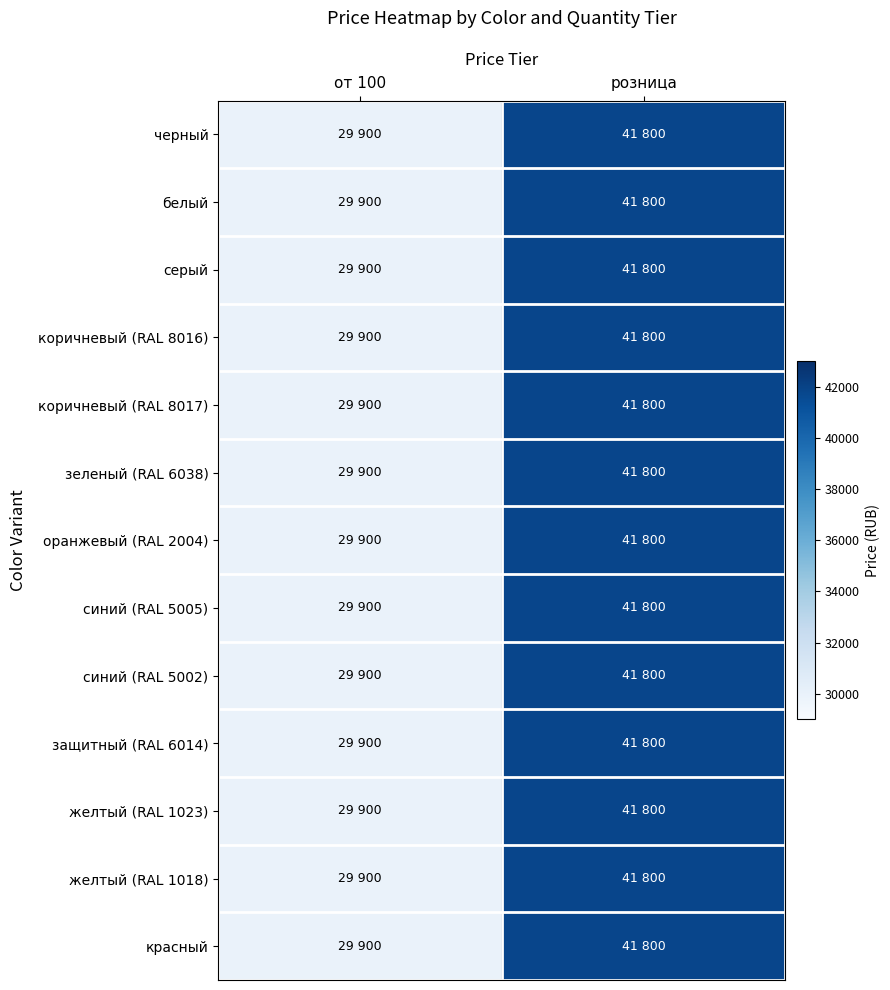

Reading left to right, list all the values displayed in this chart.

черный: от 100=29900	розница=41800
белый: от 100=29900	розница=41800
серый: от 100=29900	розница=41800
коричневый (RAL 8016): от 100=29900	розница=41800
коричневый (RAL 8017): от 100=29900	розница=41800
зеленый (RAL 6038): от 100=29900	розница=41800
оранжевый (RAL 2004): от 100=29900	розница=41800
синий (RAL 5005): от 100=29900	розница=41800
синий (RAL 5002): от 100=29900	розница=41800
защитный (RAL 6014): от 100=29900	розница=41800
желтый (RAL 1023): от 100=29900	розница=41800
желтый (RAL 1018): от 100=29900	розница=41800
красный: от 100=29900	розница=41800